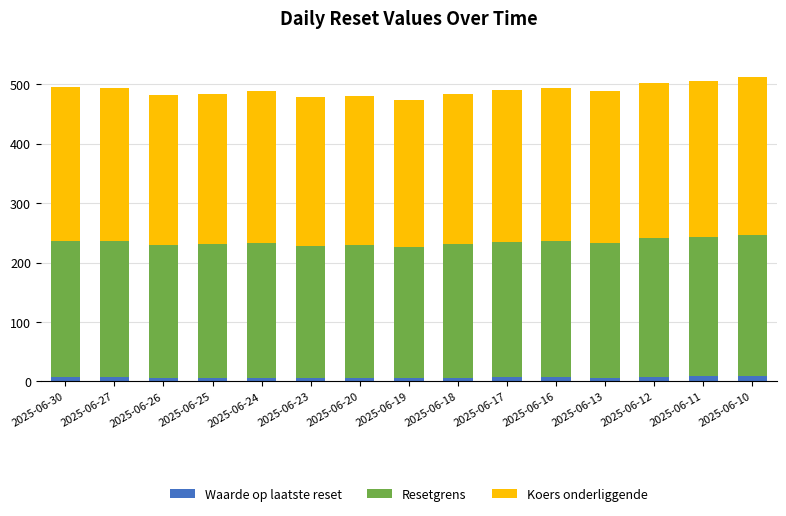

What is the average value of the Waarde op laatste reset series?

6.7